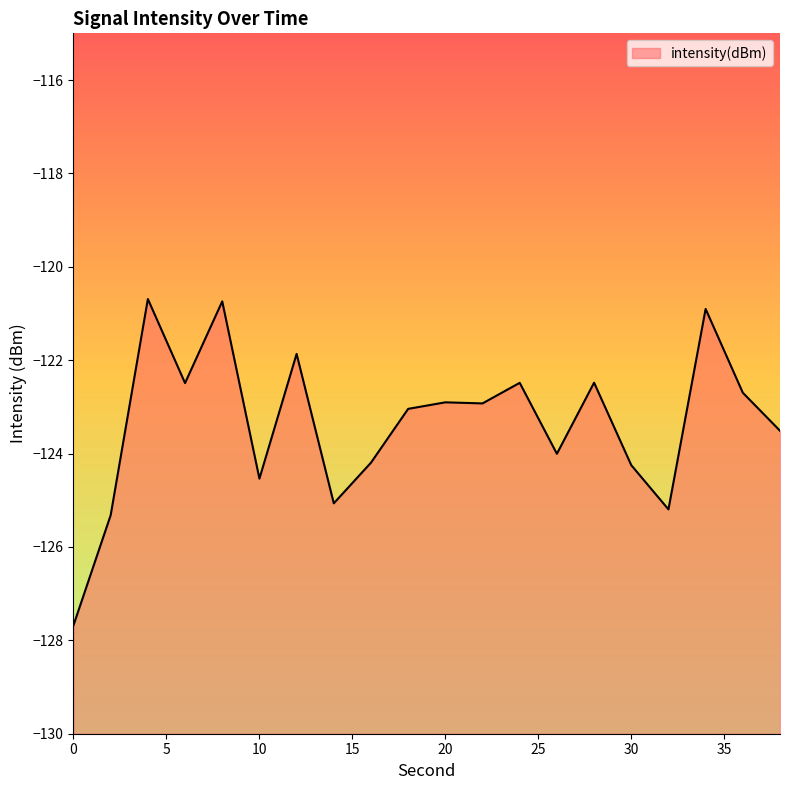

What is the value of the 2nd point from the left?

-125.3